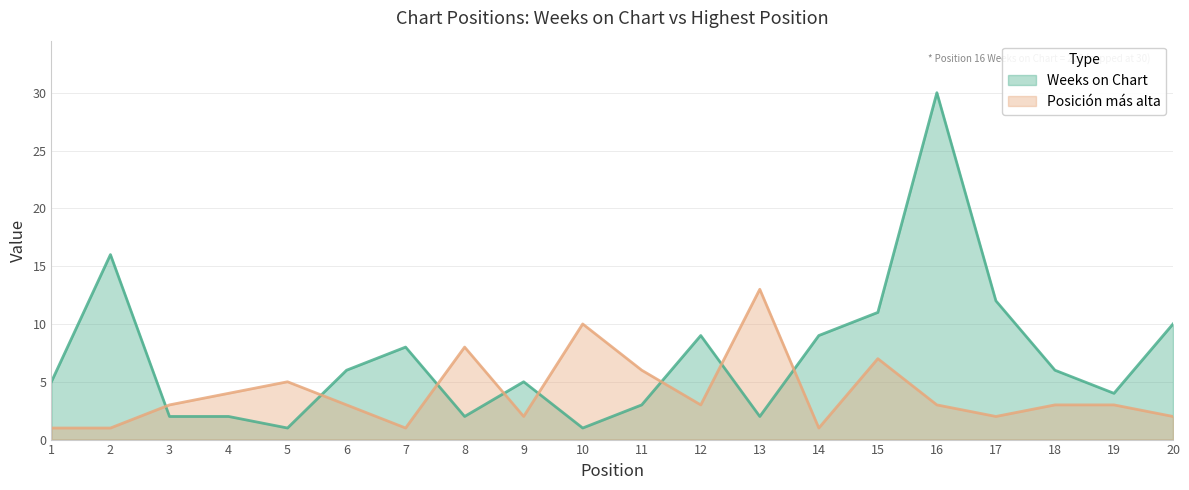

True or false: the data shows 3 at 18.

True